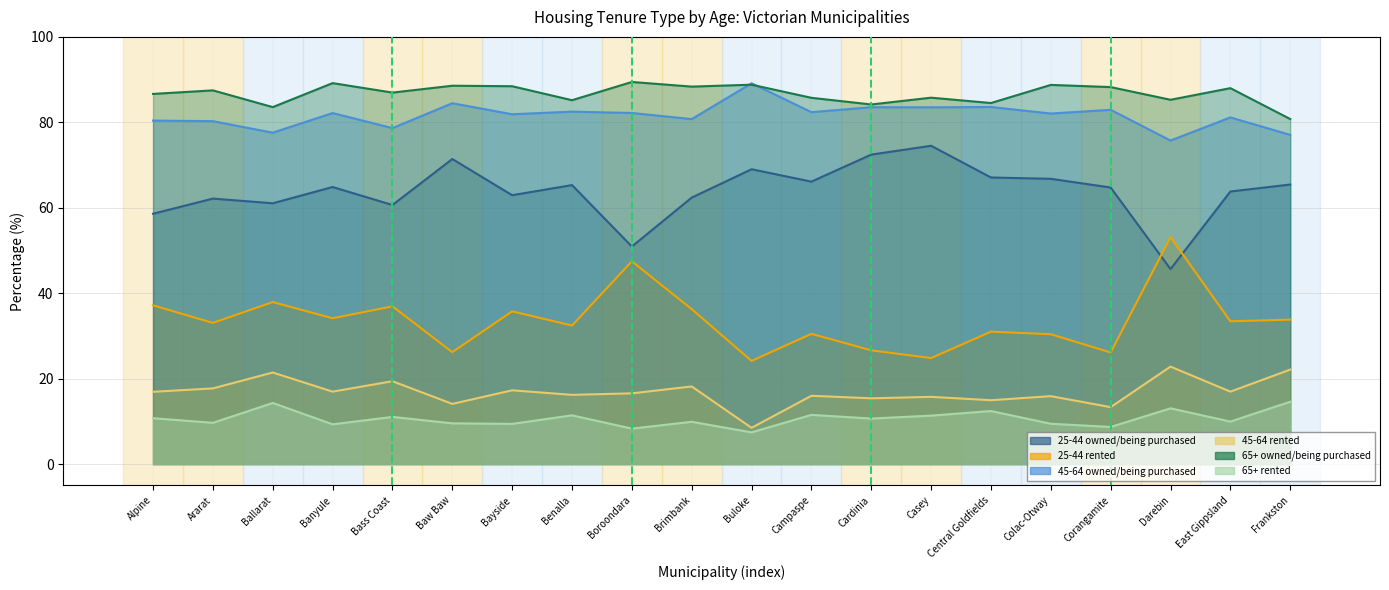

True or false: 45-64 rented and 45-64 owned/being purchased intersect in this chart.

False